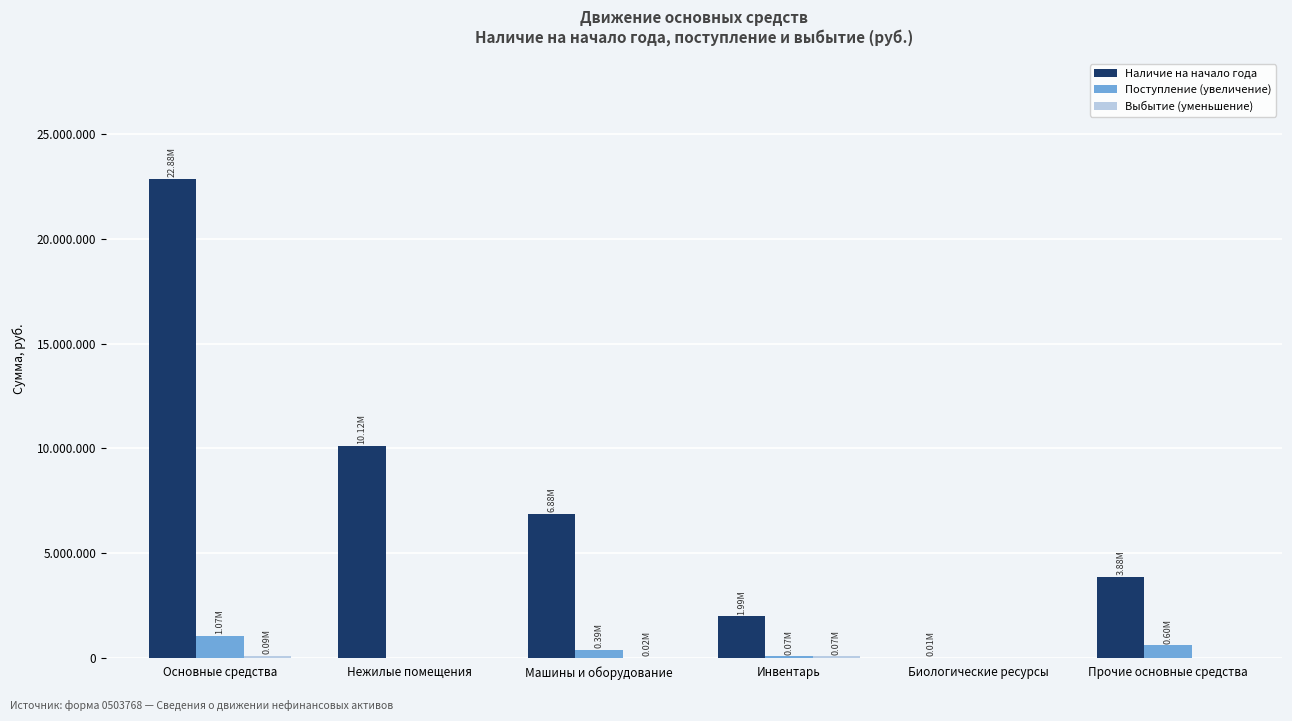

Are the bars horizontal?

No